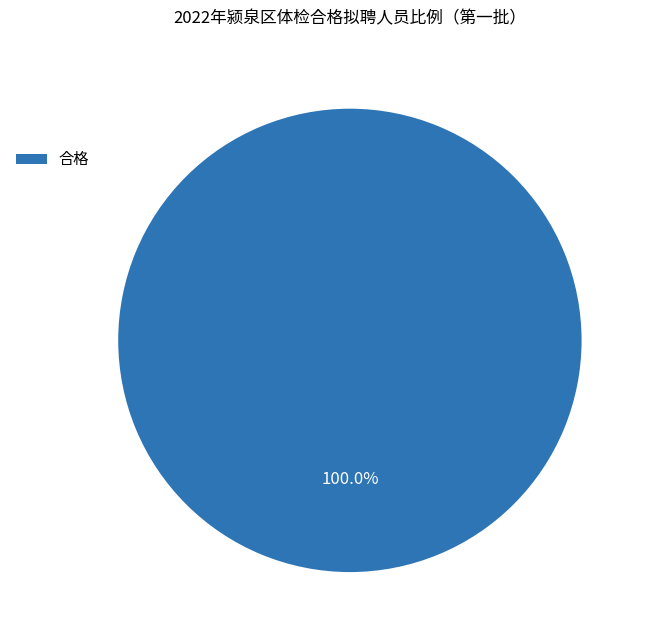

Rank the categories by value from lowest to highest.

合格